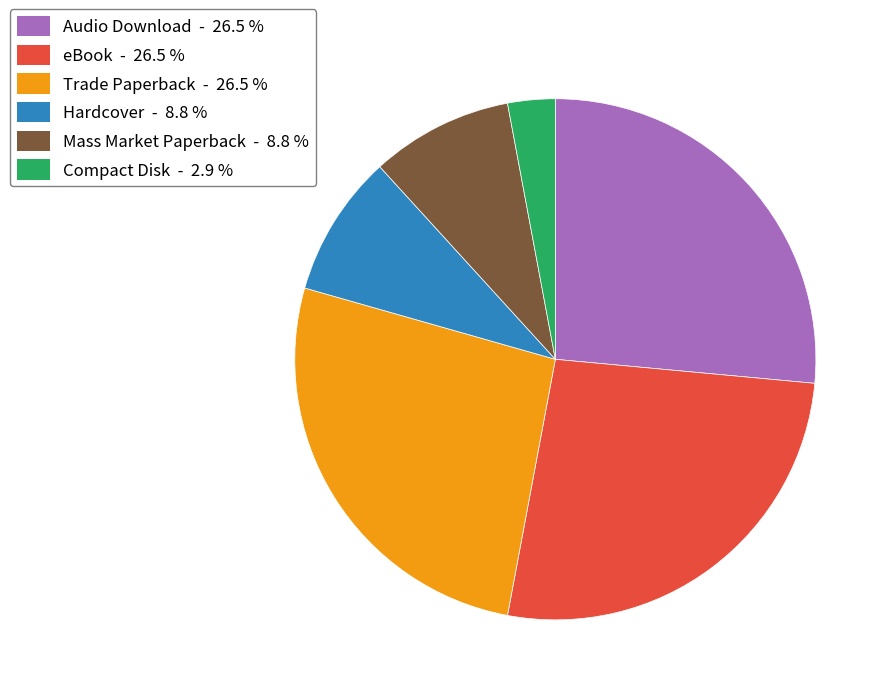

Is there a majority slice in this chart?

No